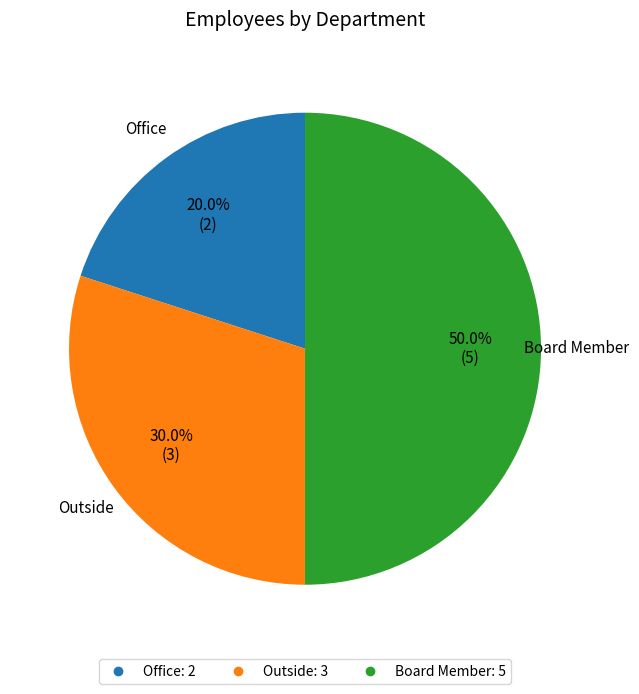

Which has a higher value, Outside or Board Member?

Board Member